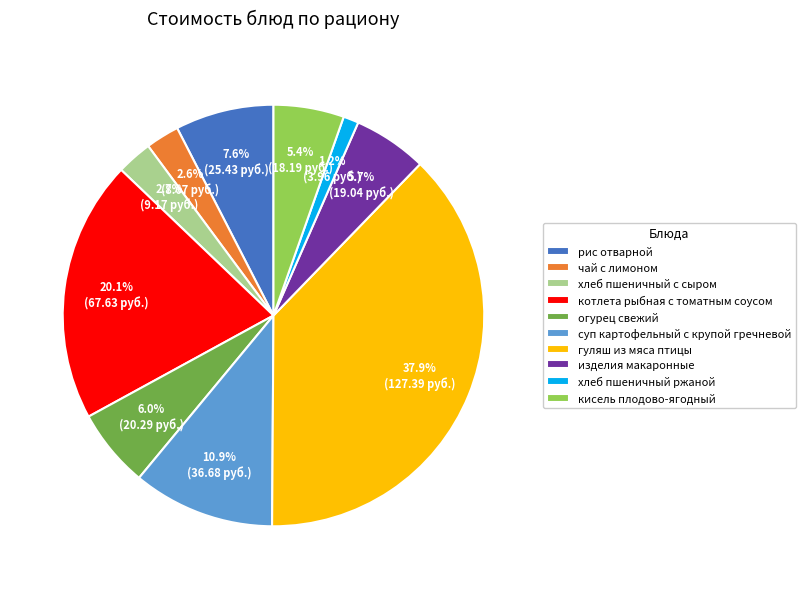

Does гуляш из мяса птицы represent more than half of the total?

No